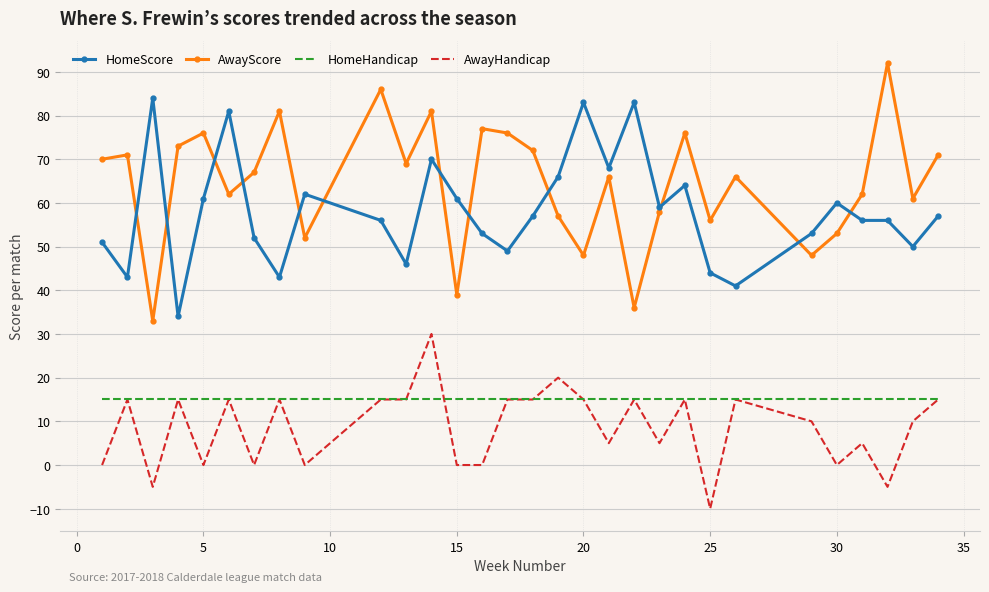

At how many categories does at least one series exceed 58?

28